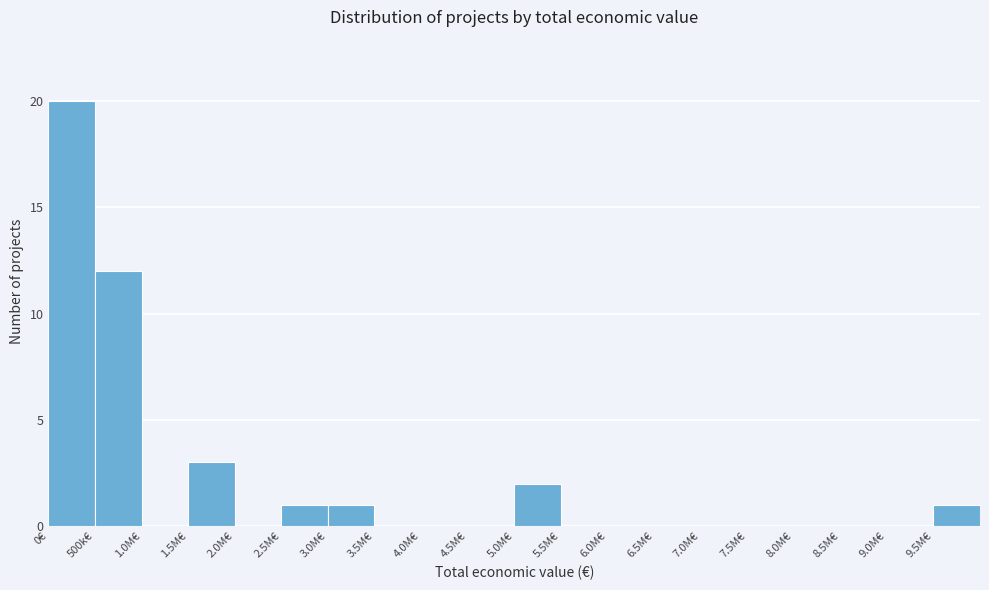

Reading left to right, list all the values displayed in this chart.

0€=20	500k€=12	1.0M€=0	1.5M€=3	2.0M€=0	2.5M€=1	3.0M€=1	3.5M€=0	4.0M€=0	4.5M€=0	5.0M€=2	5.5M€=0	6.0M€=0	6.5M€=0	7.0M€=0	7.5M€=0	8.0M€=0	8.5M€=0	9.0M€=0	9.5M€=1